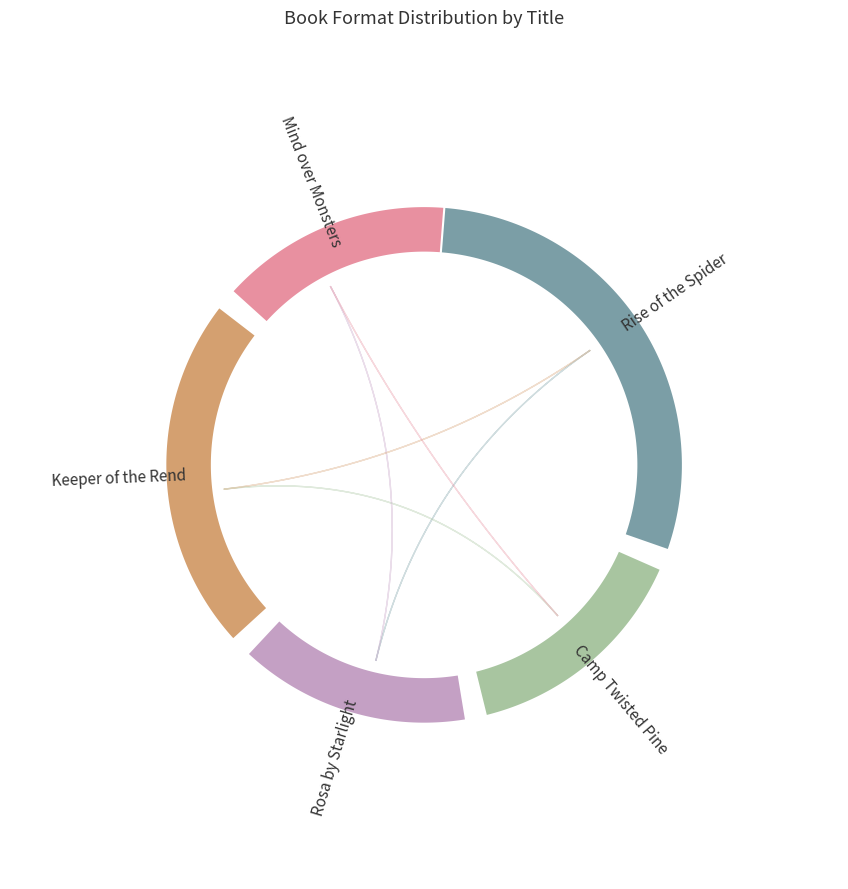

To the nearest percent, what is the combined percentage of Camp Twisted Pine and Keeper of the Rend?

38%